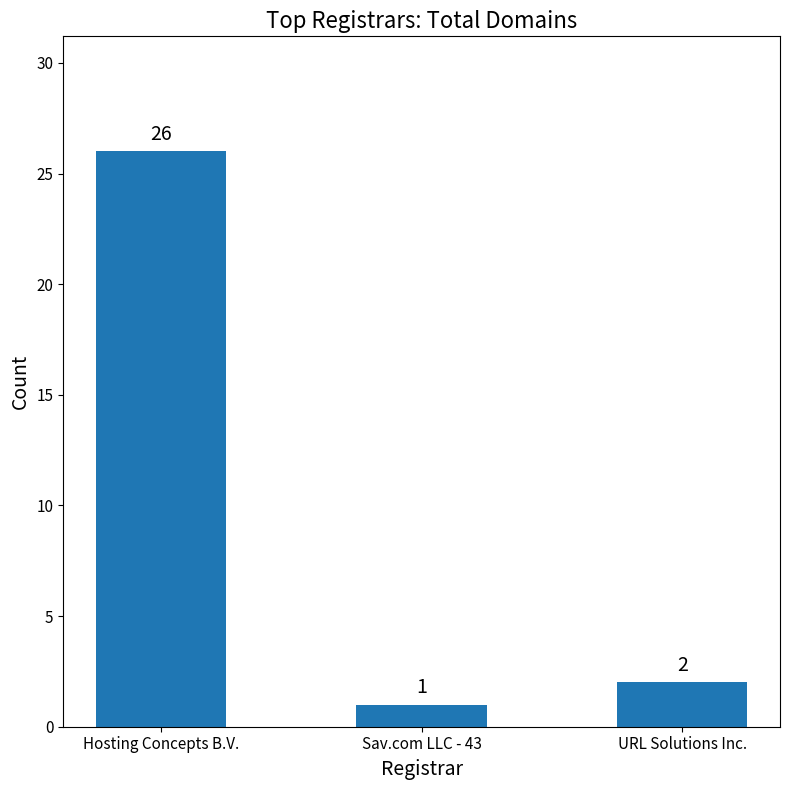

How many values are below 2?

1